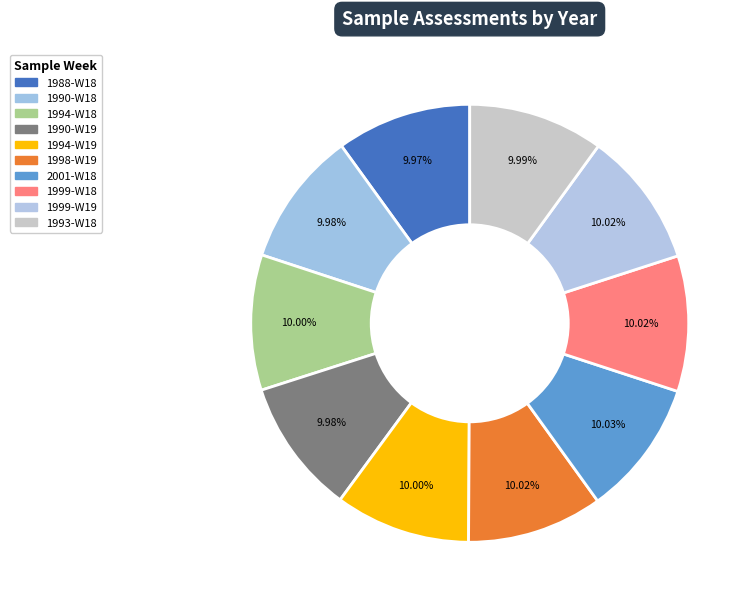

Count the number of slices in the pie.

10